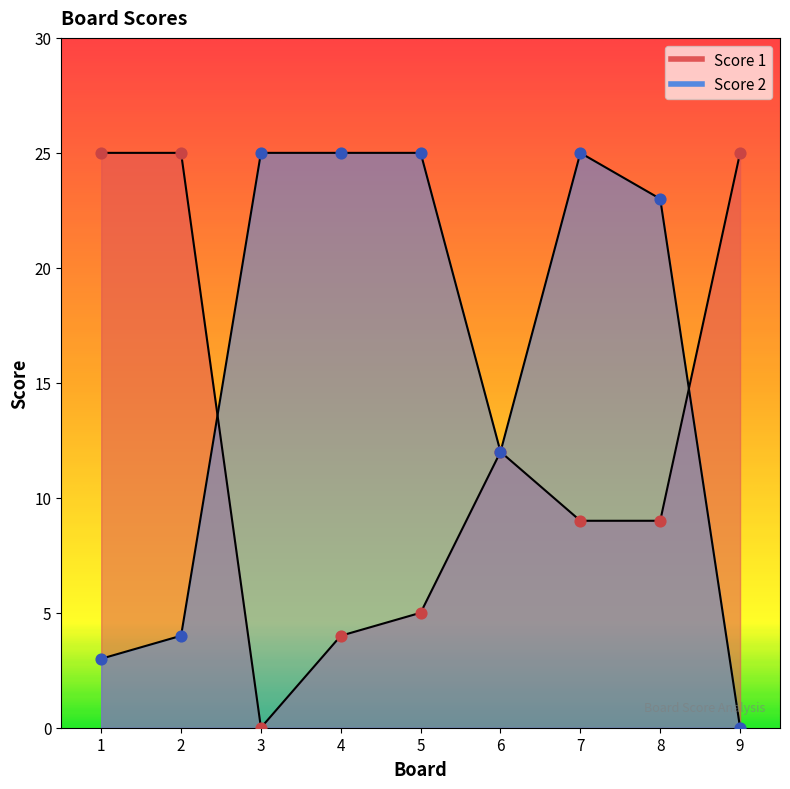

Which series contains the highest Y value?

Score 1